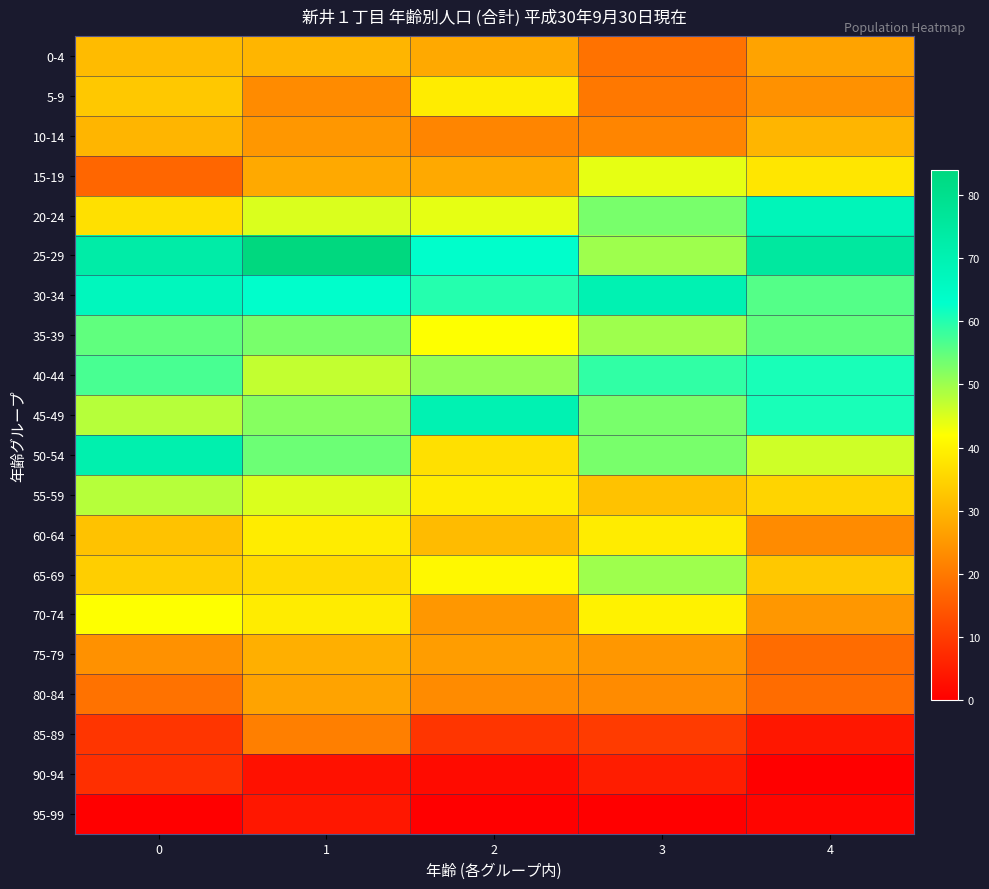

List the series in order of their peak value, highest first.

25-29, 50-54, 30-34, 45-49, 20-24, 40-44, 35-39, 65-69, 55-59, 15-19, 70-74, 5-9, 60-64, 0-4, 10-14, 75-79, 80-84, 85-89, 90-94, 95-99